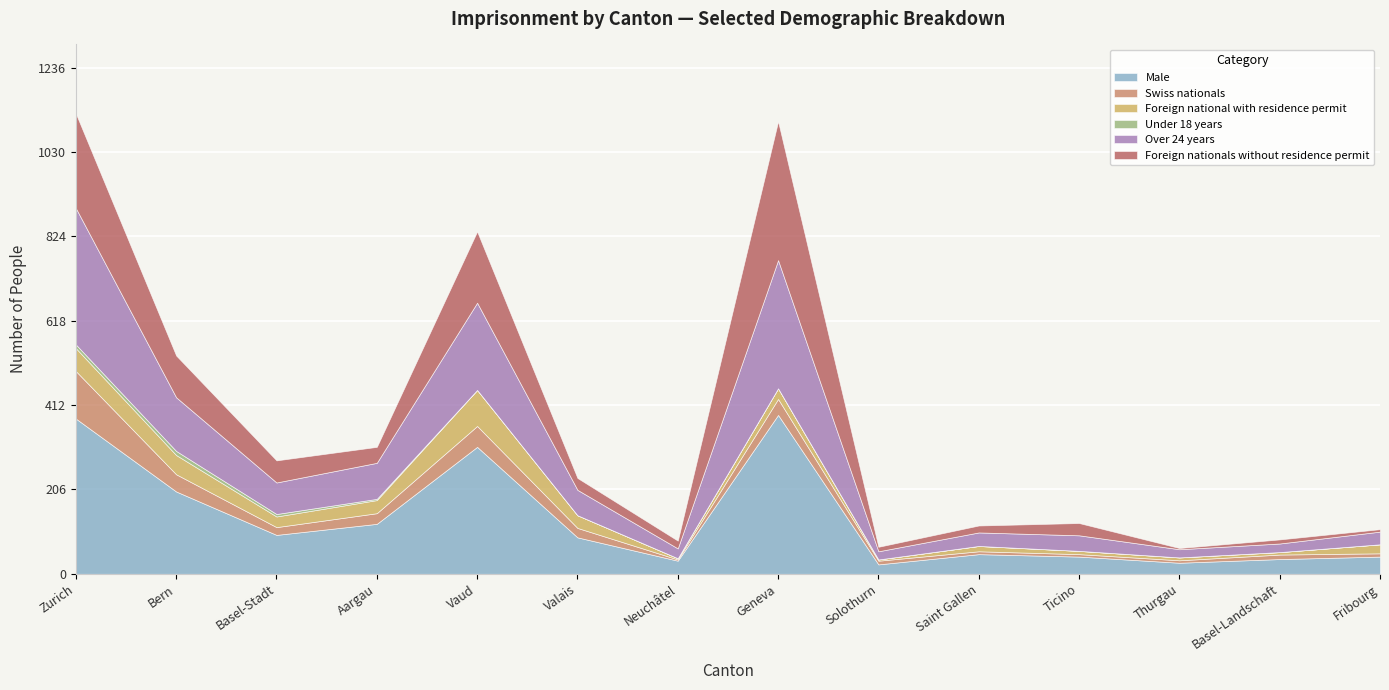

Between Saint Gallen and Basel-Landschaft, which is larger?

Saint Gallen